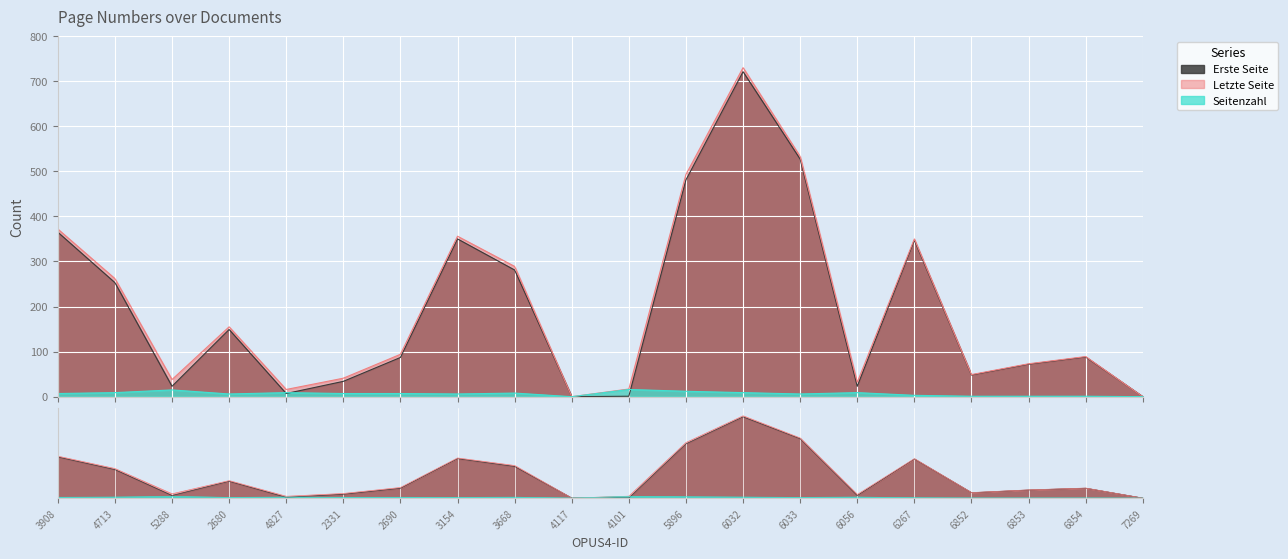

At which label is Erste Seite closest to 360?

3908